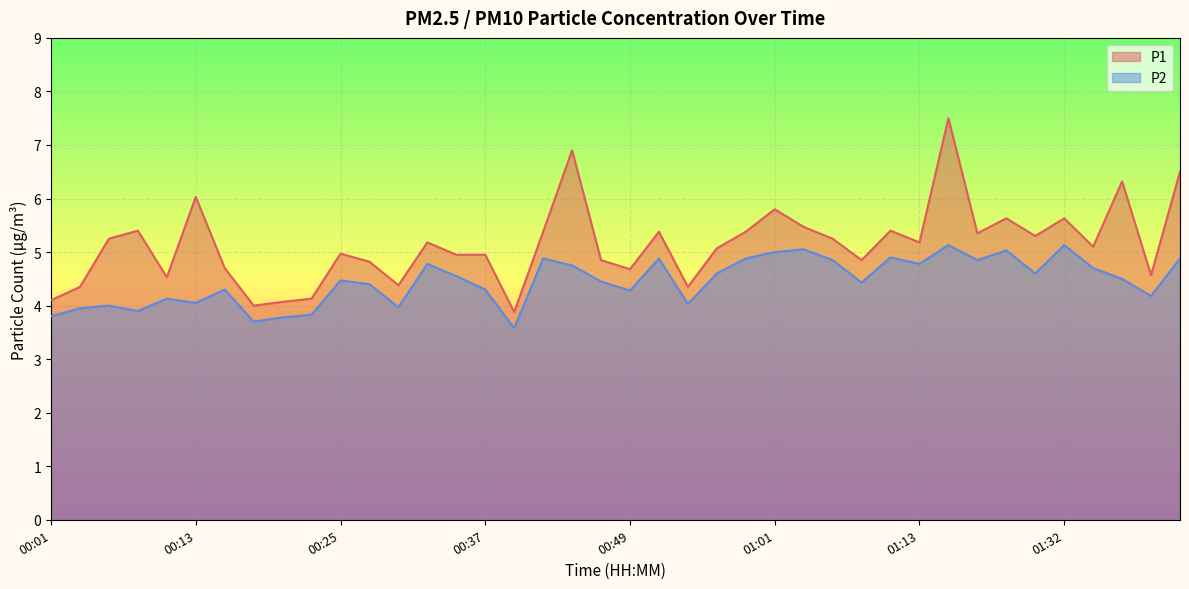

What is the average value of the P1 series?

5.1